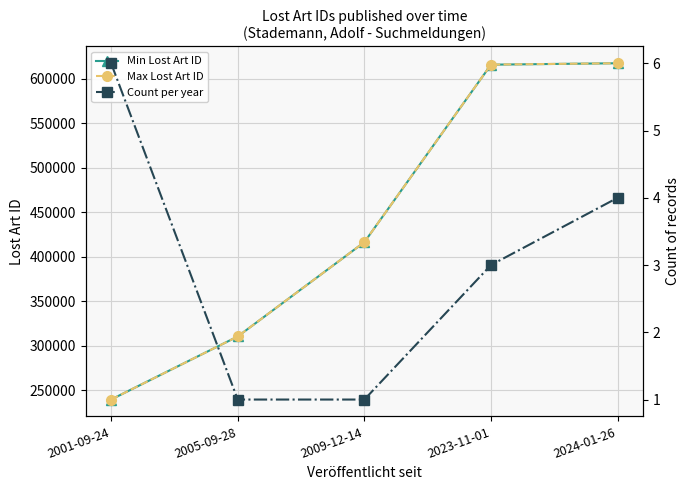

What is the minimum value shown in the chart?

1